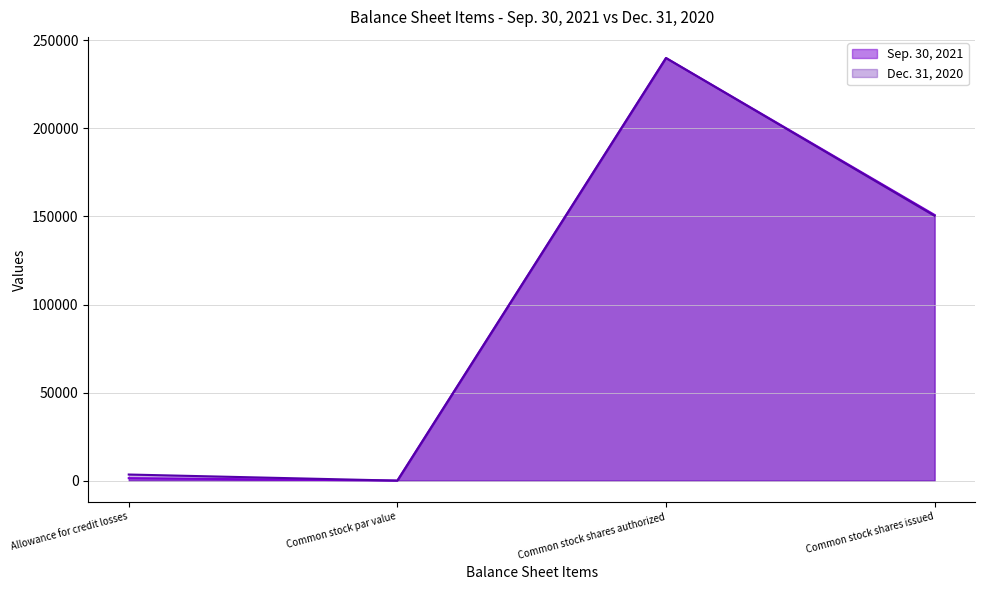

At which label does Sep. 30, 2021 reach its peak?

Common stock shares authorized